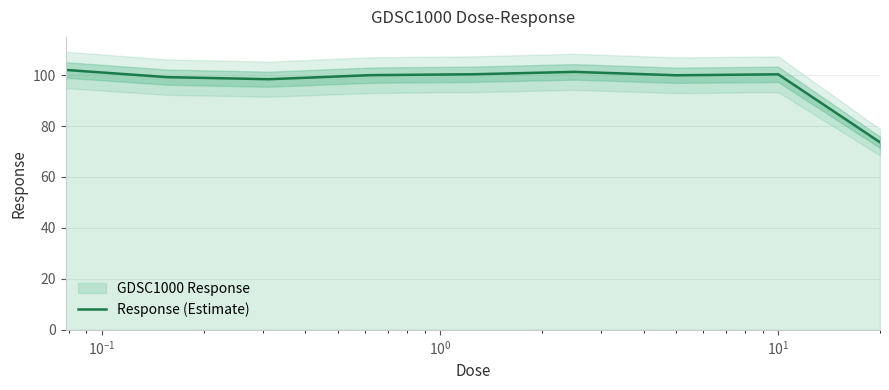

What is the lowest value of the Response (Estimate) series?

73.6